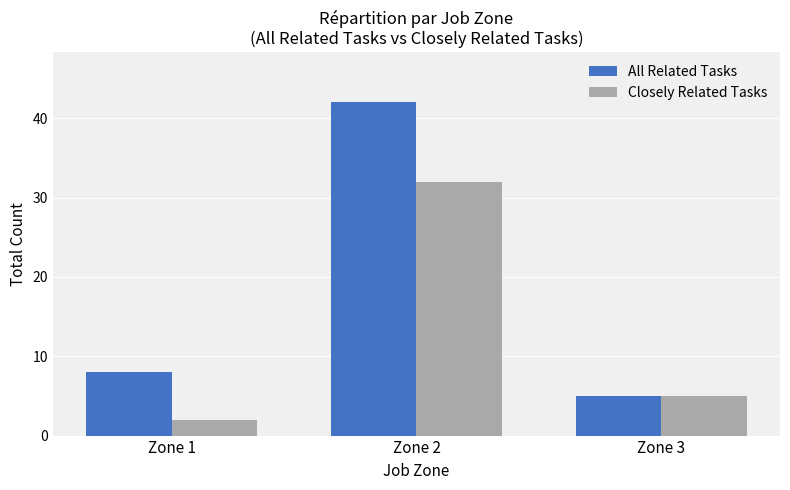

Reading left to right, what are all the values shown in this chart?

All Related Tasks: Zone 1=8	Zone 2=42	Zone 3=5
Closely Related Tasks: Zone 1=2	Zone 2=32	Zone 3=5